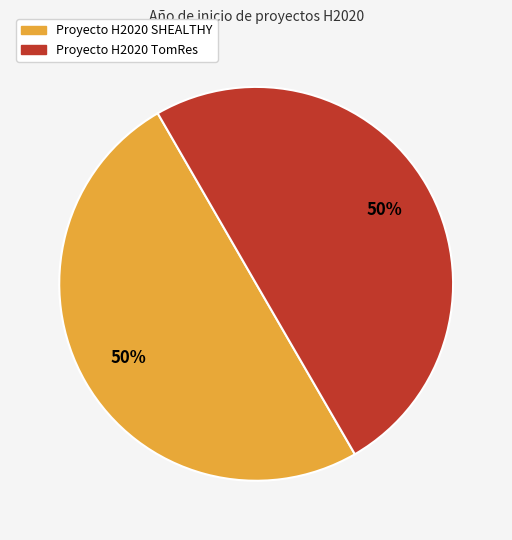

Do Proyecto H2020 SHEALTHY and Proyecto H2020 TomRes together represent more than half of the pie?

Yes